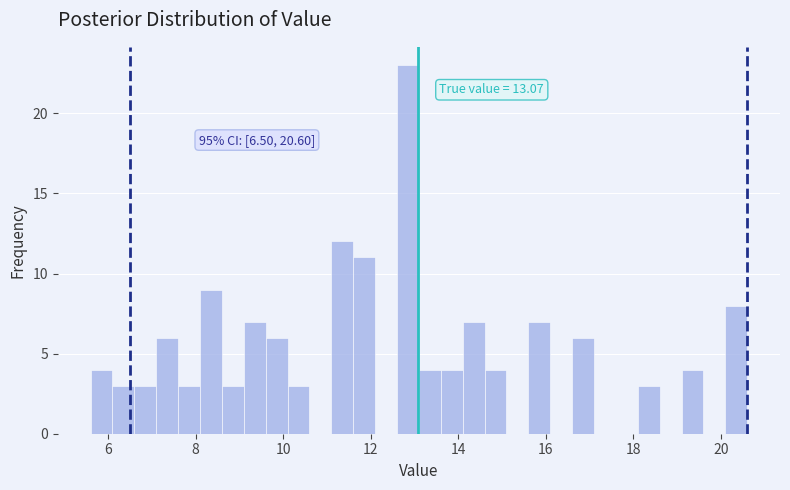

Around what value on the x-axis is the tallest bar? Give the approximate position of its centre, as read against the axis.

12.8